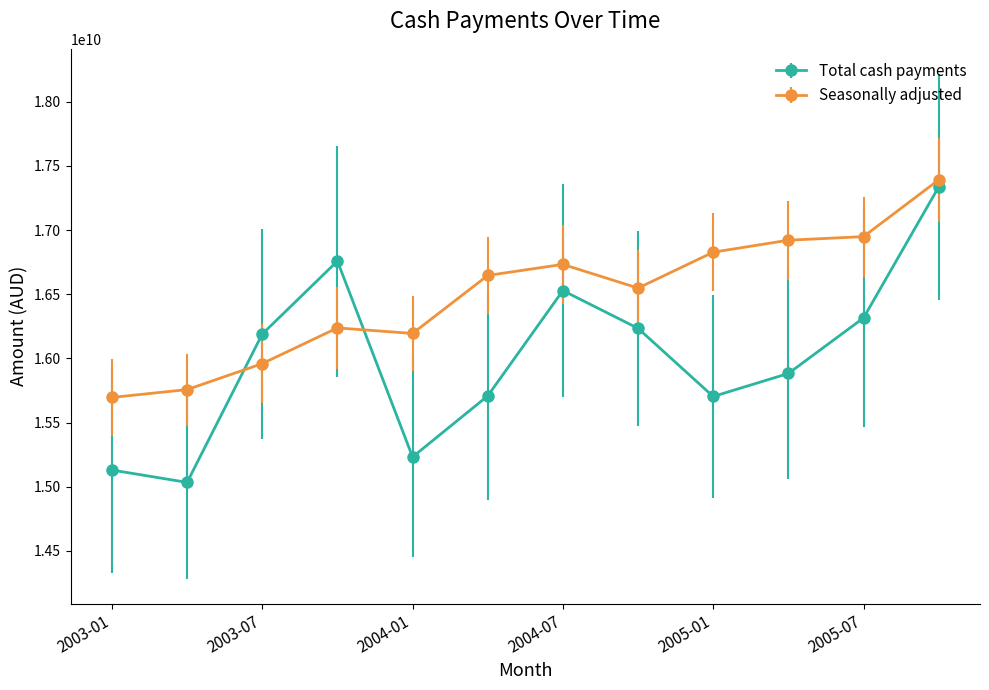

How many intersections are there between Seasonally adjusted and Total cash payments?

2